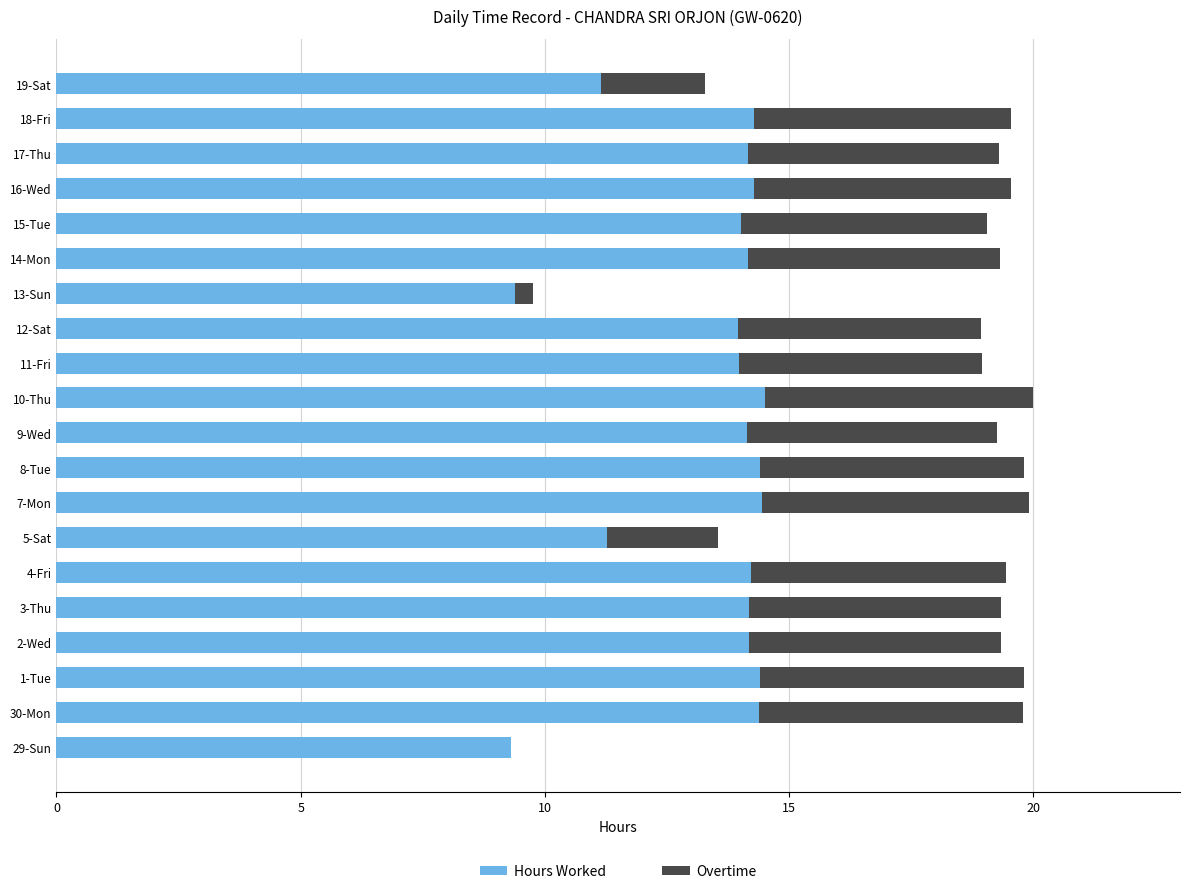

What is the sum of all Hours Worked values?

268.7